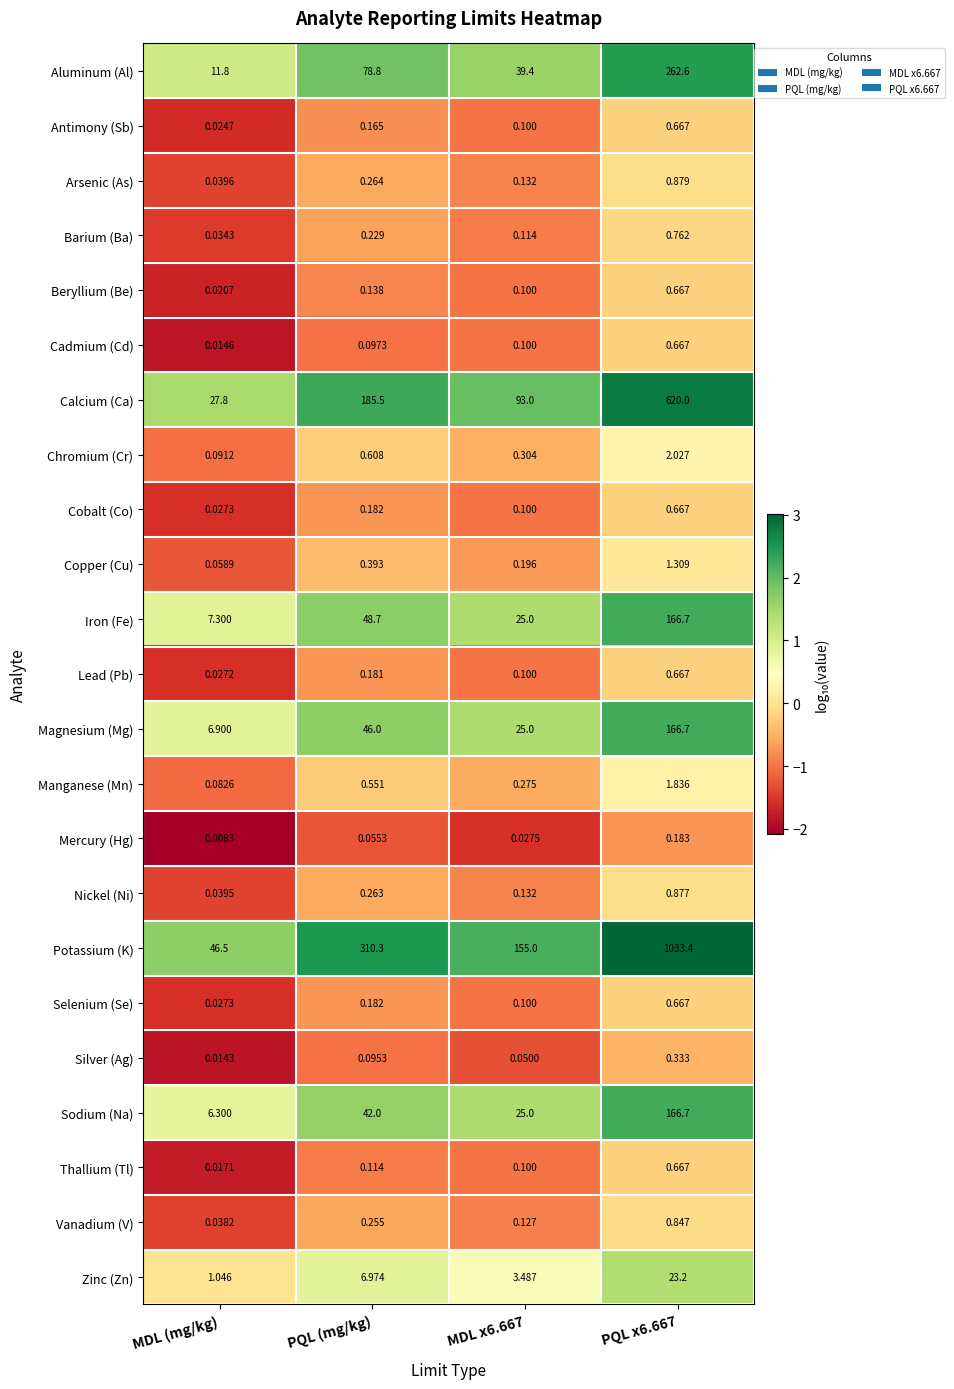

At which label is Calcium (Ca) closest to 323?

PQL (mg/kg)